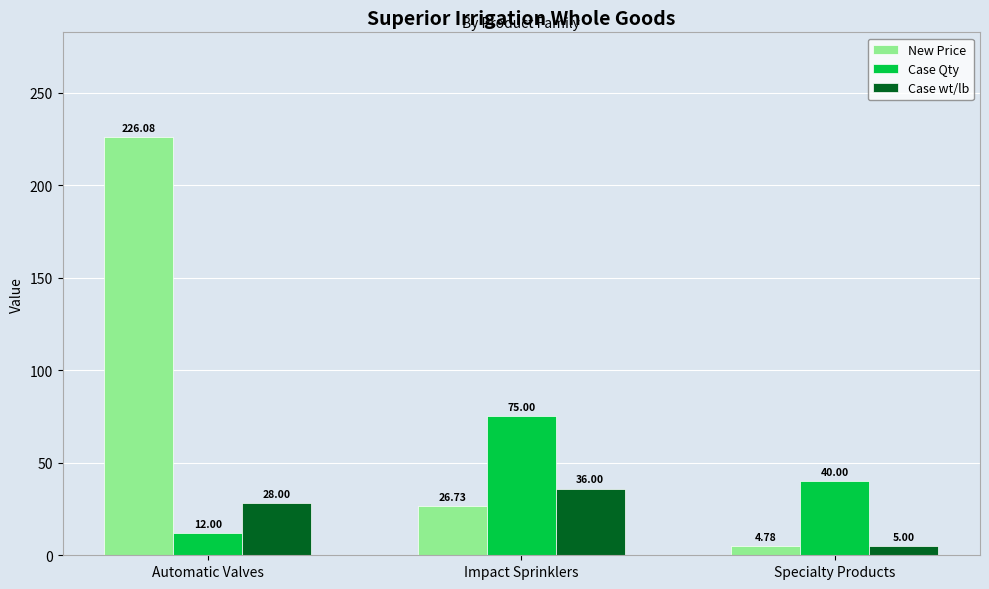

Are the bars horizontal?

No